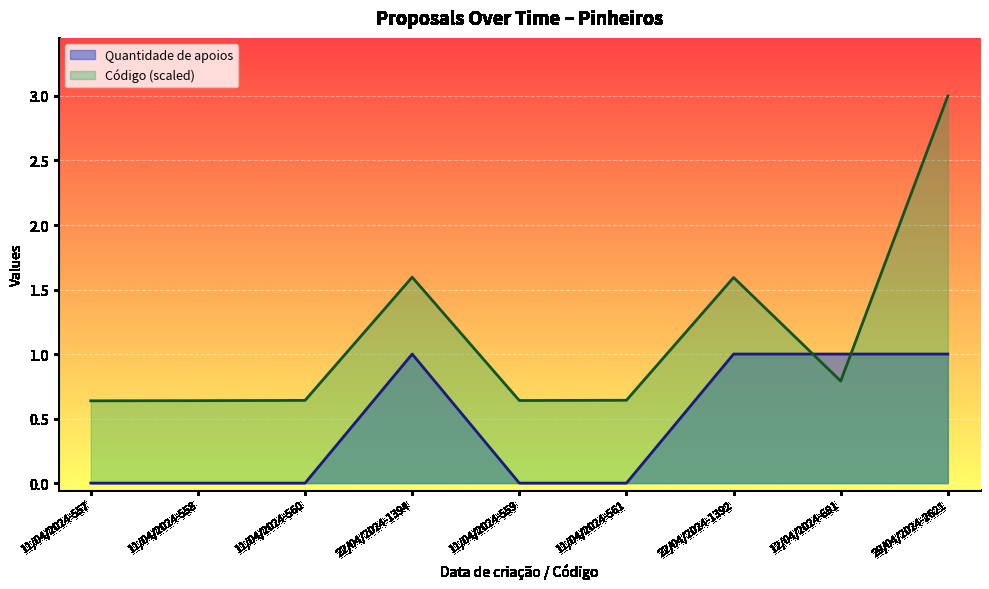

Reading right to left, list all the values displayed in this chart.

Quantidade de apoios: 1.0	1.0	1.0	0.0	0.0	1.0	0.0	0.0	0.0
Código: 3.0	0.8	1.6	0.6	0.6	1.6	0.6	0.6	0.6